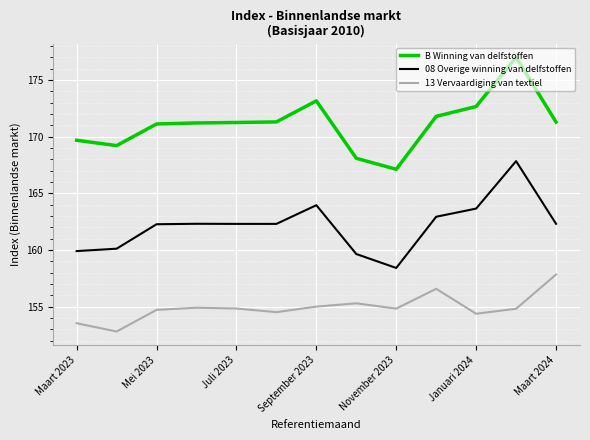

Rank the series by their average value, from highest to lowest.

B Winning van delfstoffen, 08 Overige winning van delfstoffen, 13 Vervaardiging van textiel